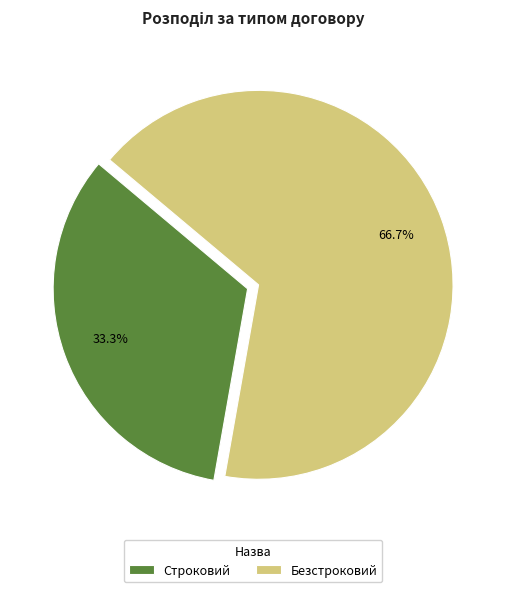

To the nearest percent, what is the average slice percentage?

50%